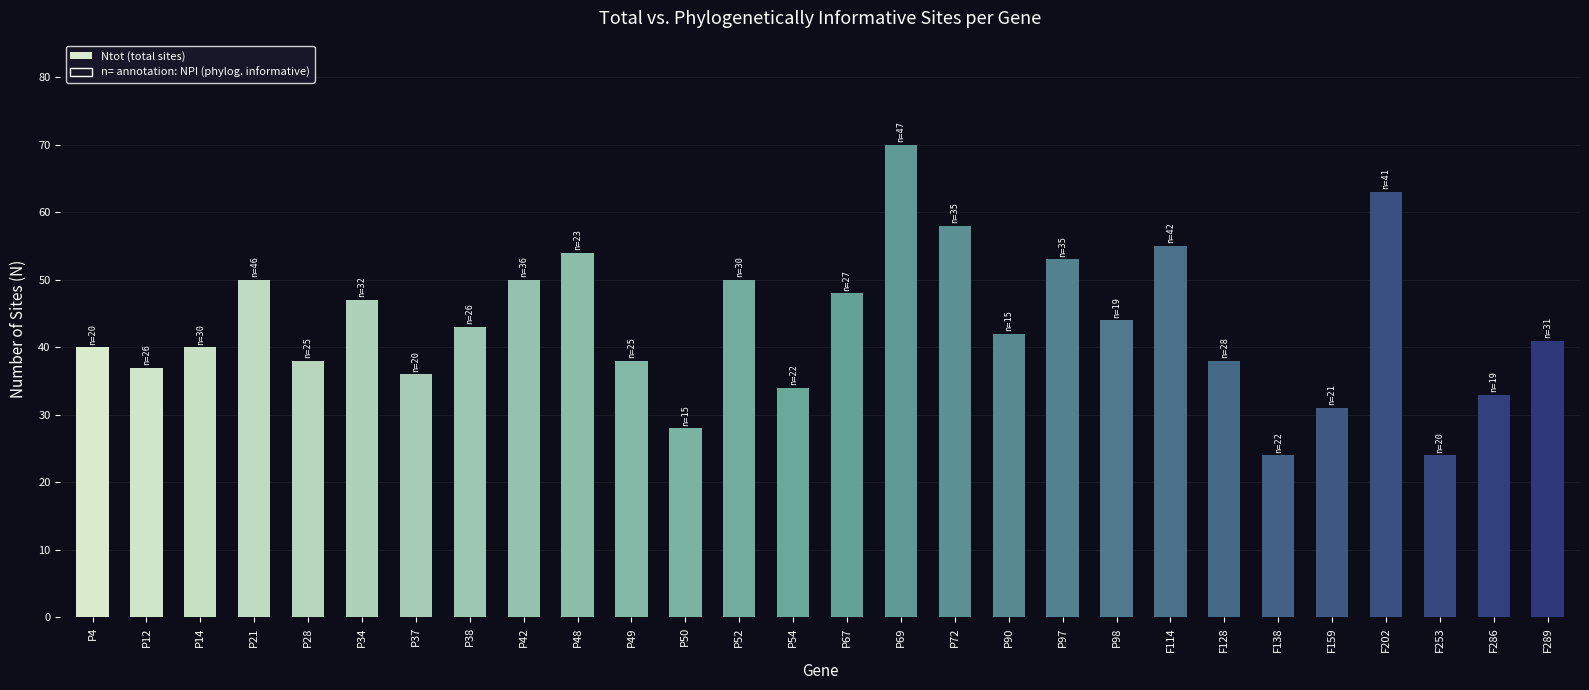

What is the difference between the Ntot values at P4 and P38?

3